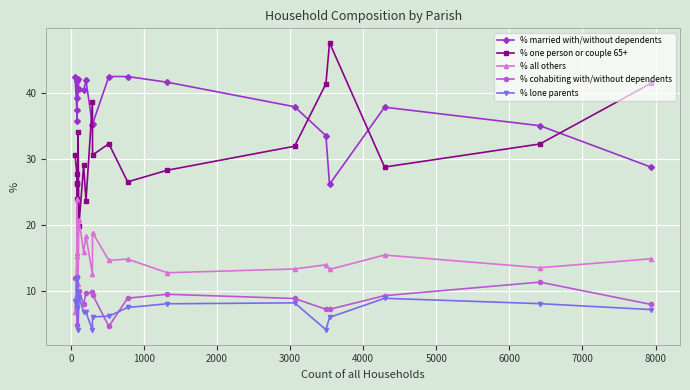

Which series has the largest range (max minus min)?

% one person or couple 65+